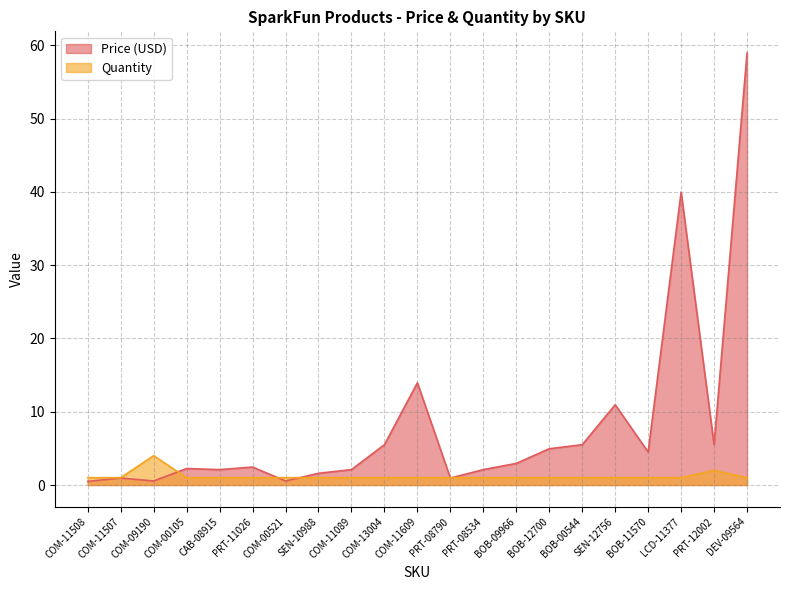

The Quantity series shows 1.8 at PRT-08534. True or false?

False